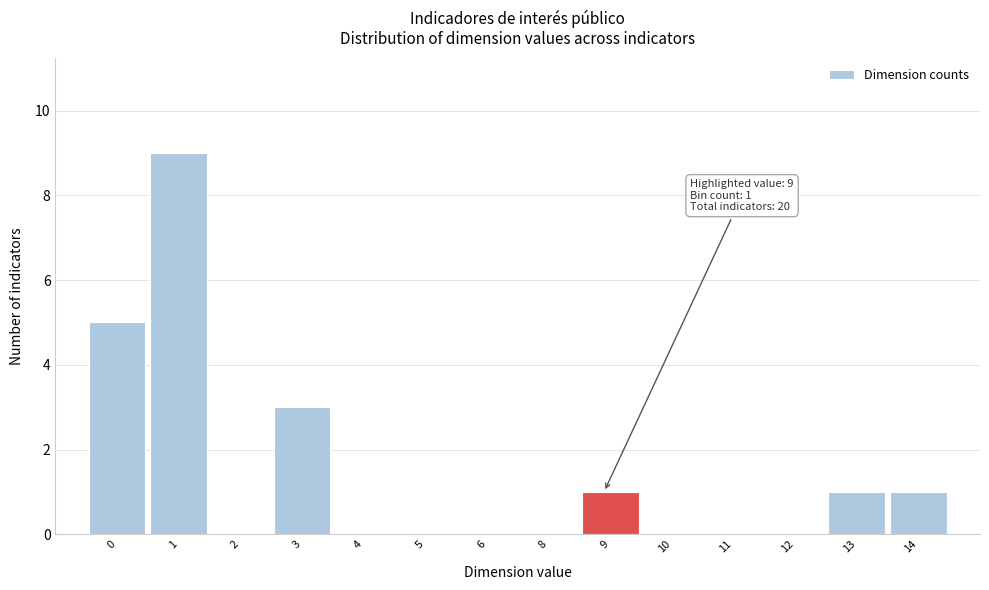

Reading left to right, list all the values displayed in this chart.

0=5	1=9	2=0	3=3	4=0	5=0	6=0	8=0	9=1	10=0	11=0	12=0	13=1	14=1